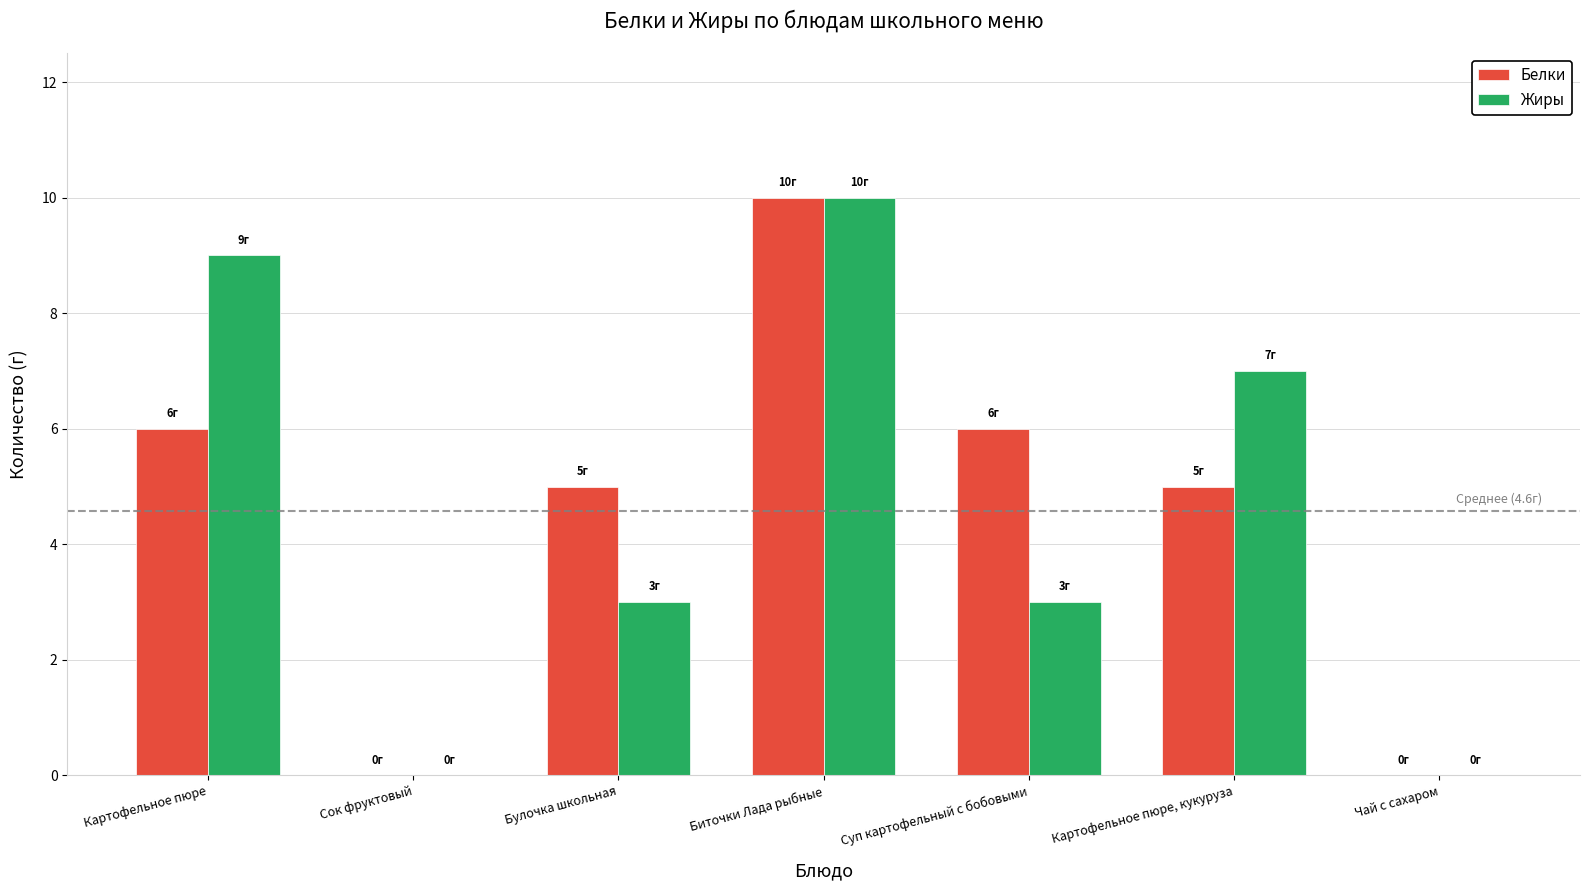

Is the value of Жиры at Картофельное пюре greater than the value of Белки at Суп картофельный с бобовыми?

Yes